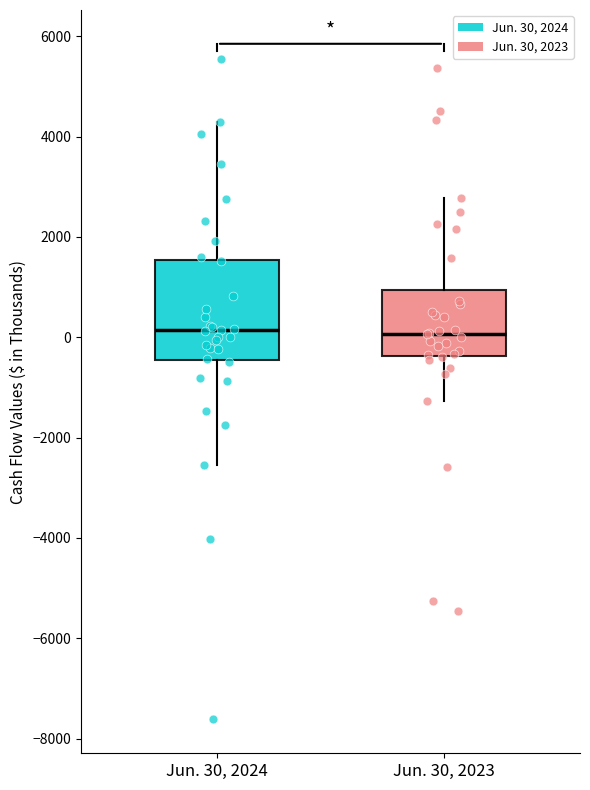

Reading left to right, transcribe this box plot: for each box, give where its median line is, the range the box spans, and where its two whiskers end, as read against the y-axis. The values are not printed on the chart, so give them approximately, as read against the axis.

Jun. 30, 2024: median 200, box -400 to 1600, whiskers -2600 to 4200
Jun. 30, 2023: median 0, box -400 to 1000, whiskers -1200 to 2800